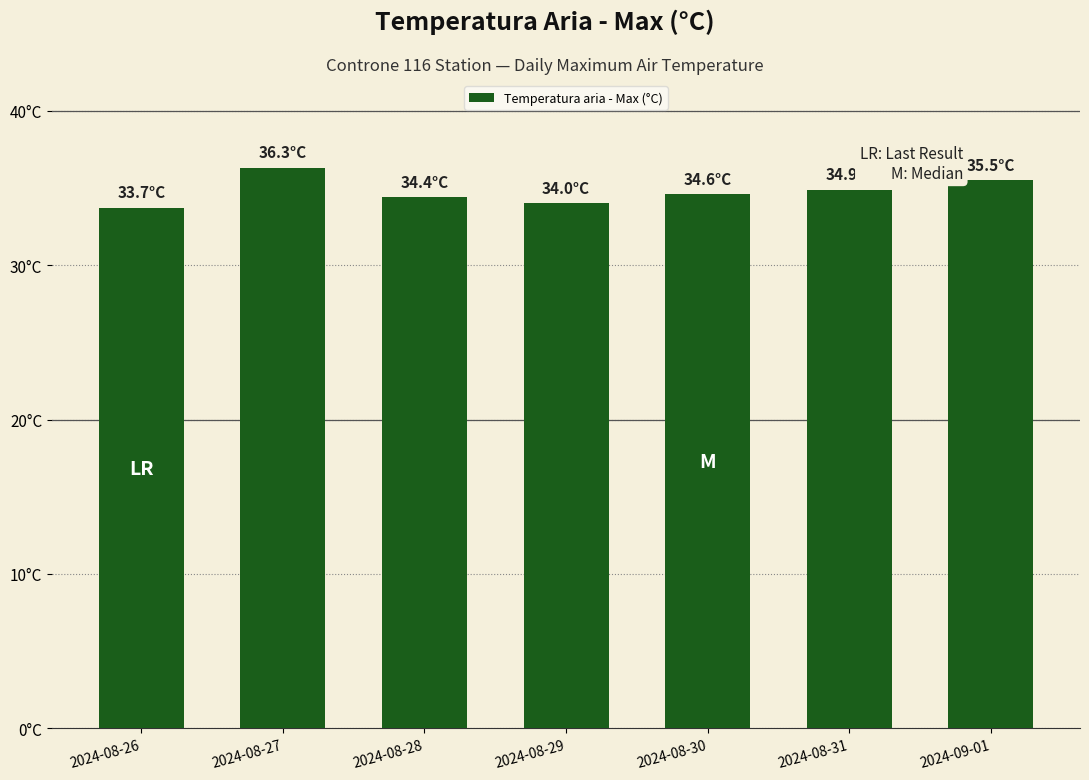

What is the difference between the values at 2024-08-27 and 2024-08-26?

2.6